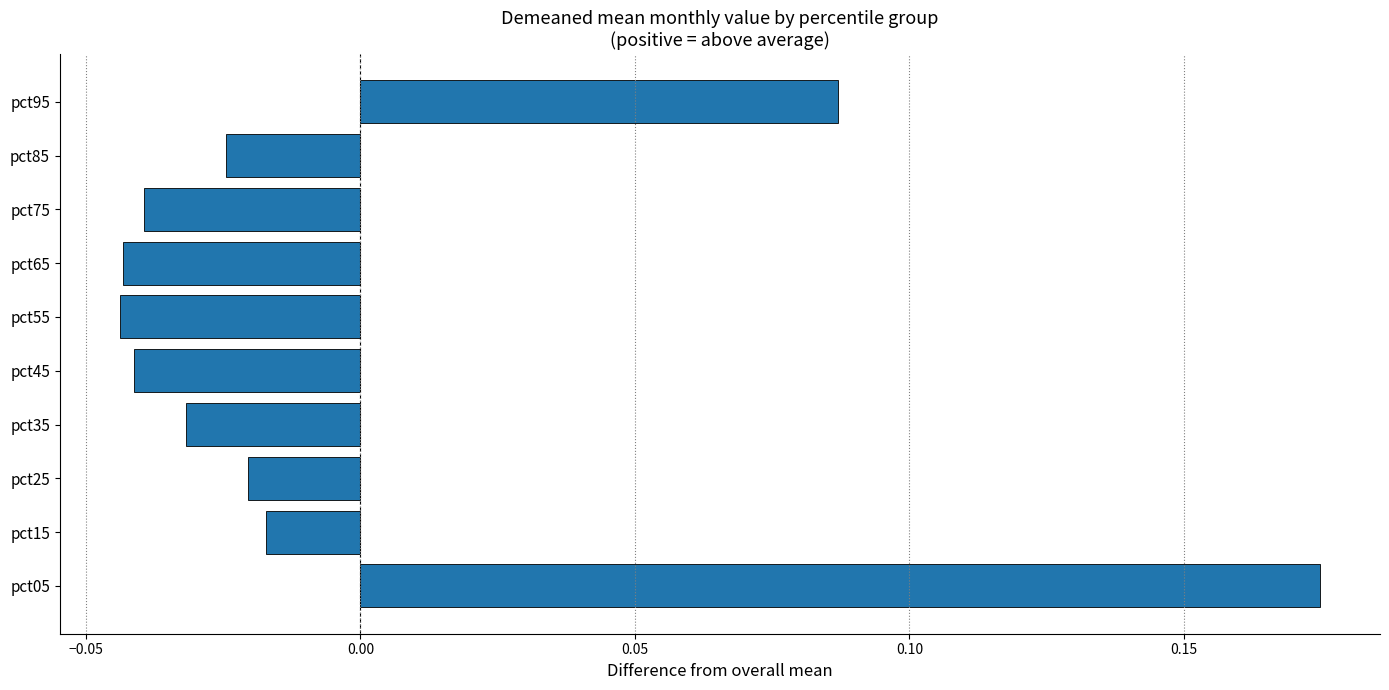

At which category does the chart reach its peak across all series?

pct05